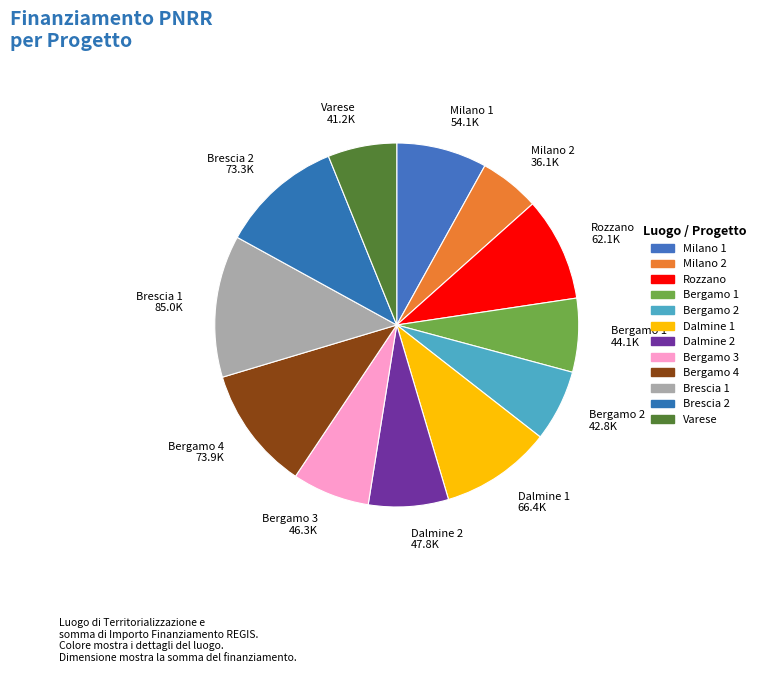

Approximately how many times larger is the value at Rozzano compared to Bergamo 4?

0.8